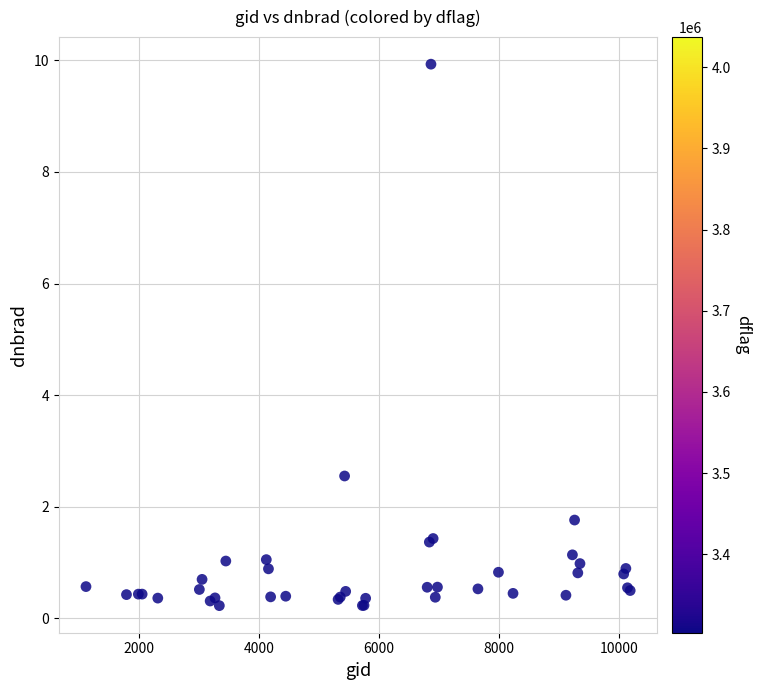

What Y value in the scatter plot is closest to 5?

2.5